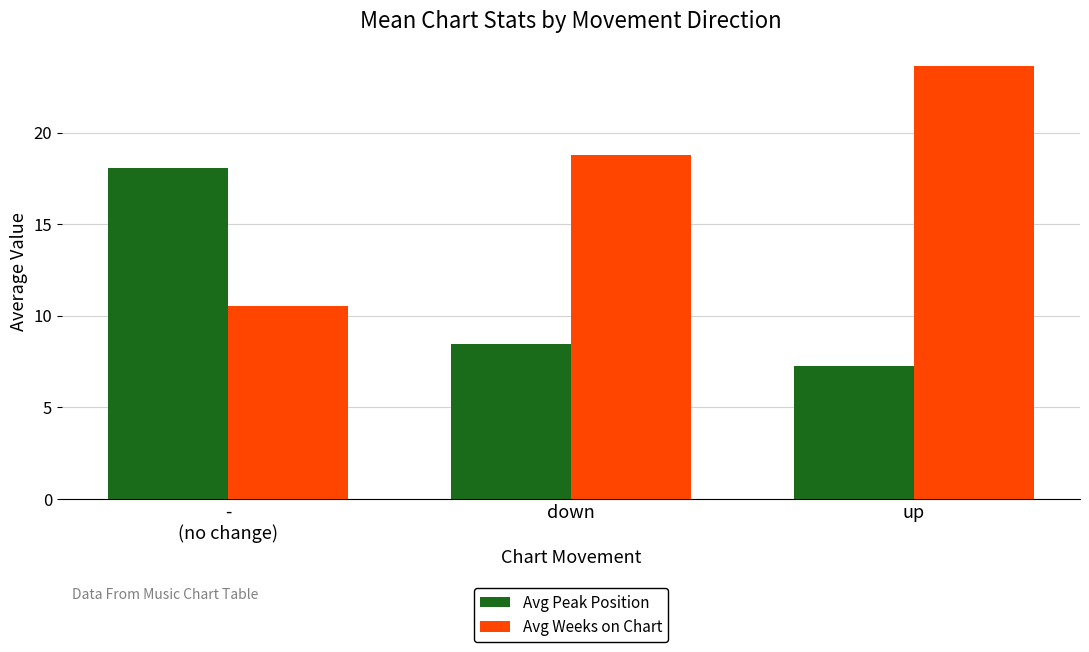

What is the smallest value displayed?

7.3